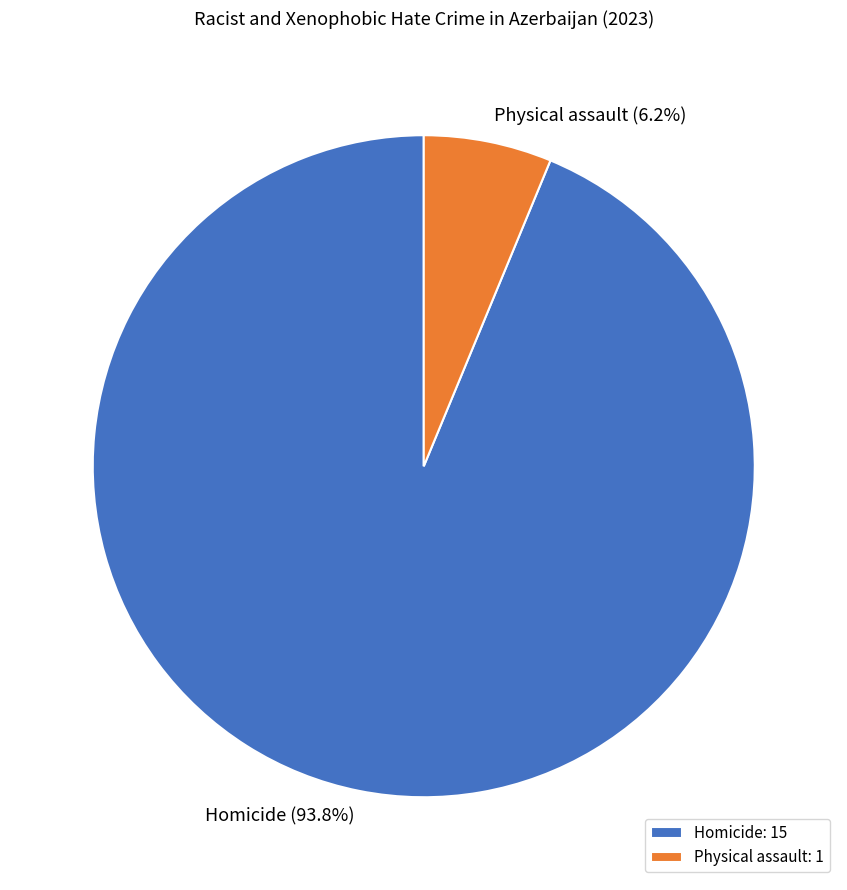

How many segments does this pie chart have?

2